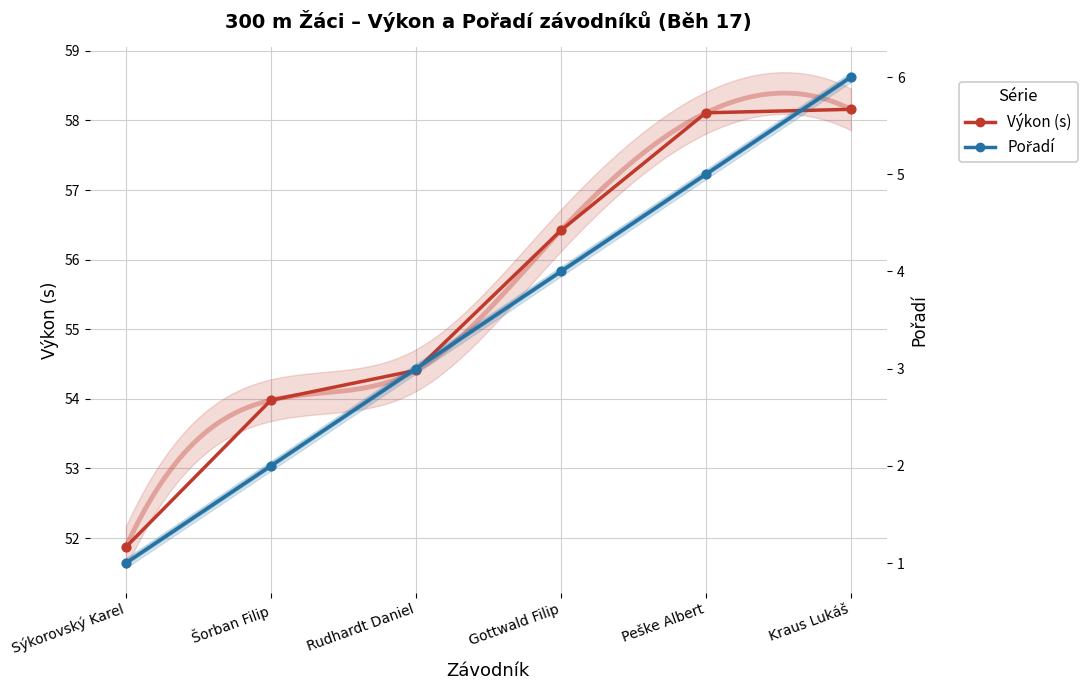

Is the value of Pořadí at Sýkorovský Karel greater than the value of Výkon at Peške Albert?

No